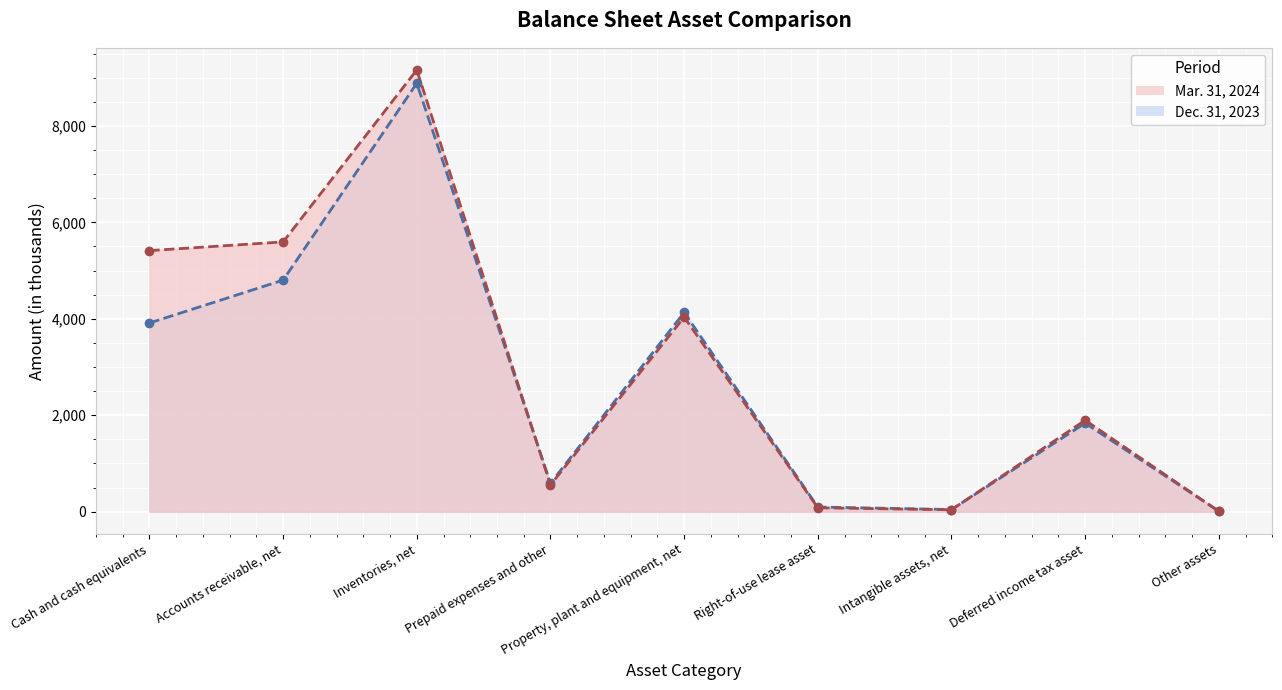

How many series are shown in this chart?

2